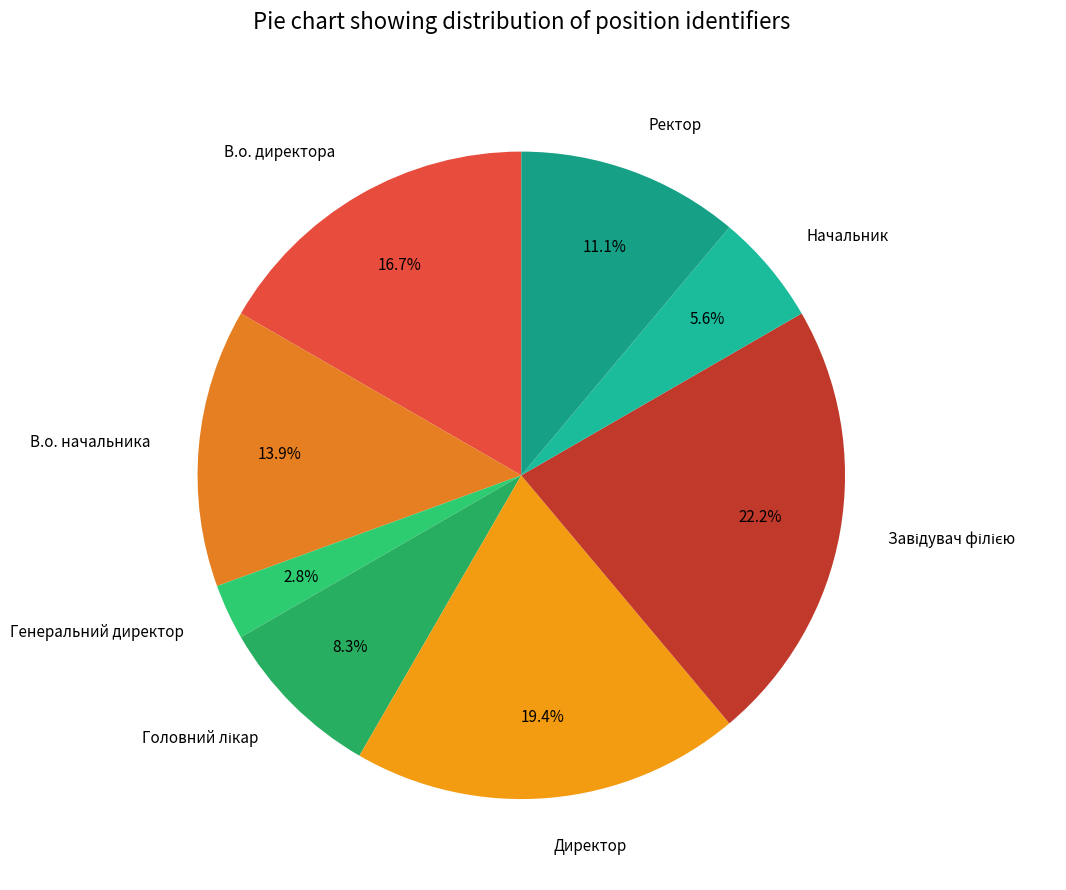

Is there a majority slice in this chart?

No